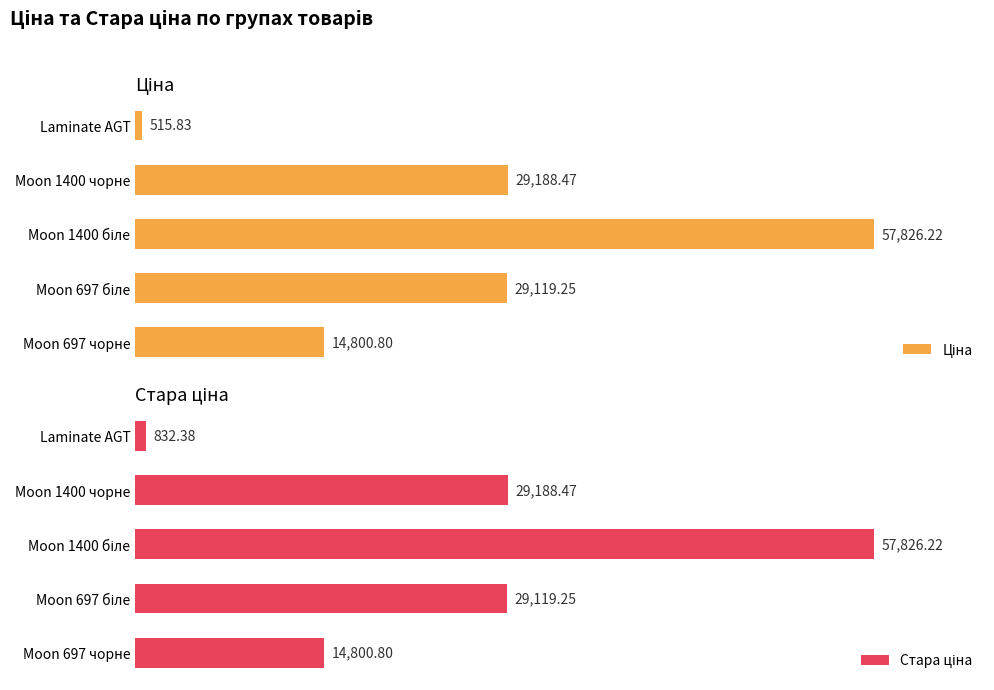

Which series has the largest total across all categories?

Стара ціна